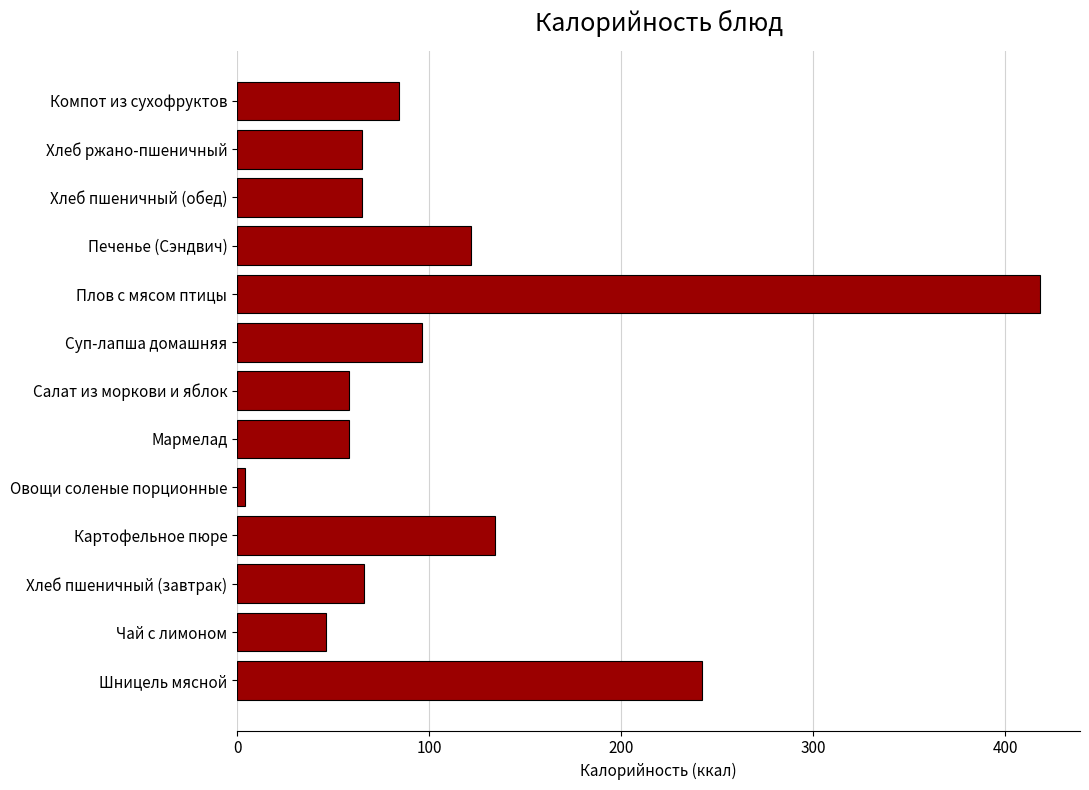

Where is the data nearest to the value 211?

Шницель мясной